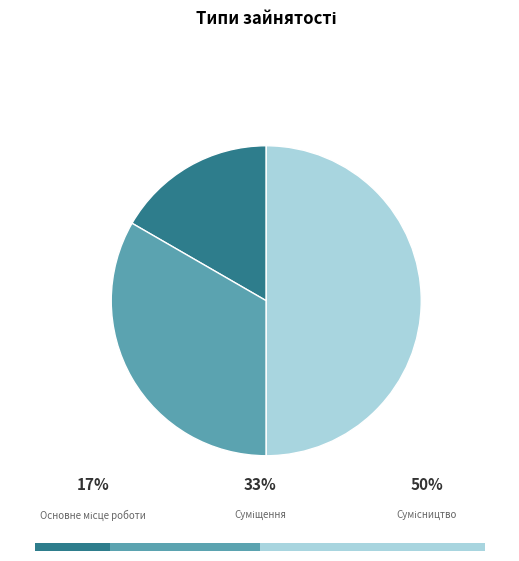

How many slices are in this pie chart?

3